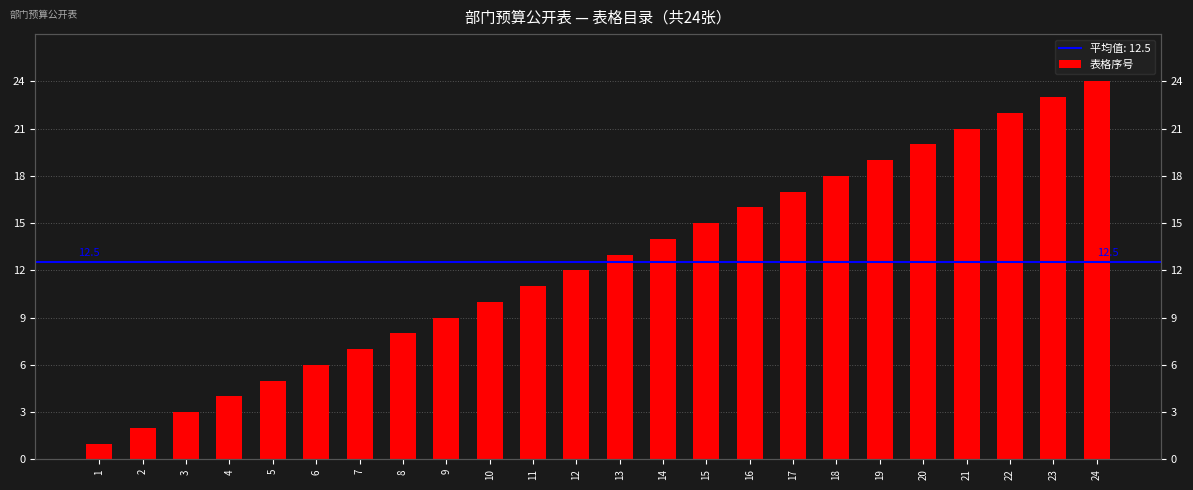

Where does the data first go above 13?

14